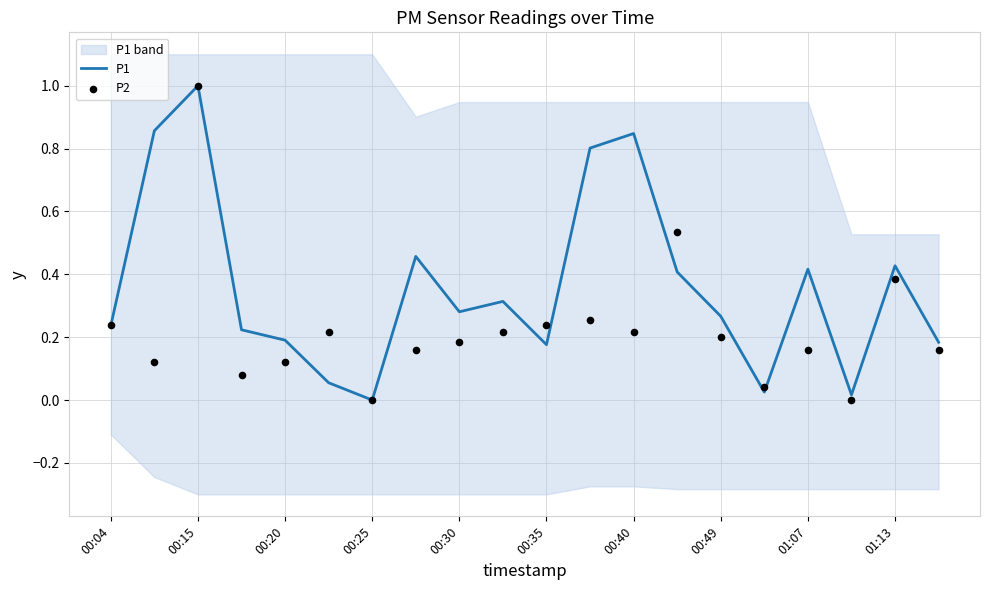

At how many categories does at least one series exceed 0?

19